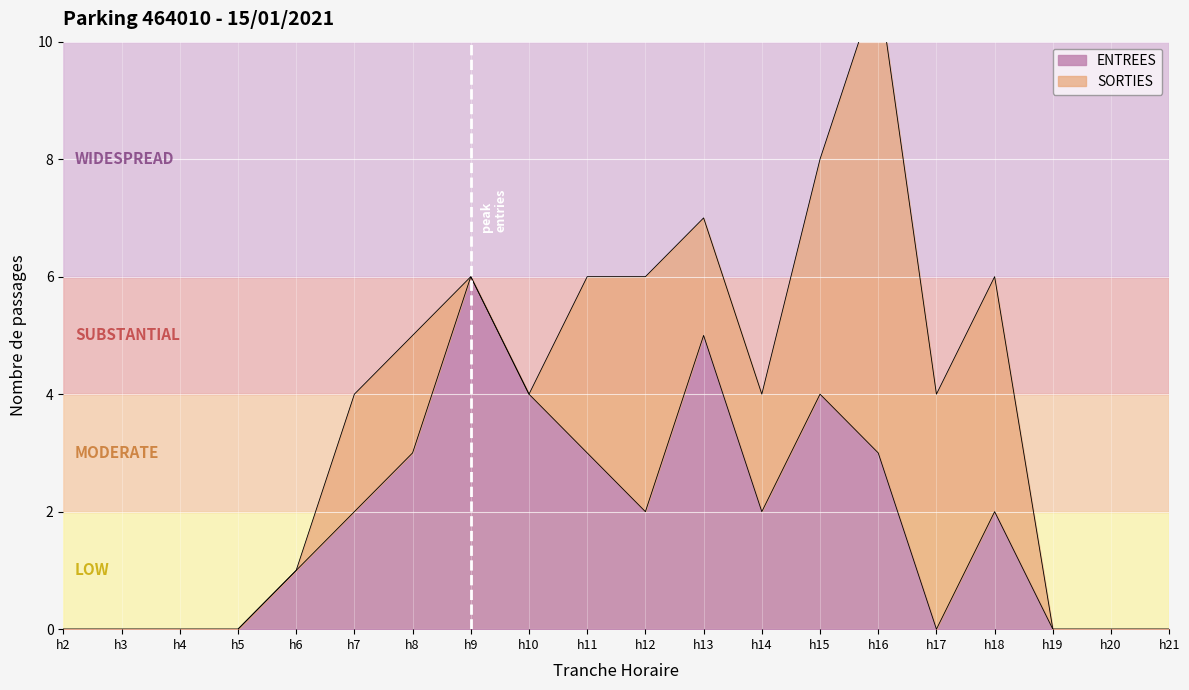

The ENTREES series shows 0 at h4. True or false?

True